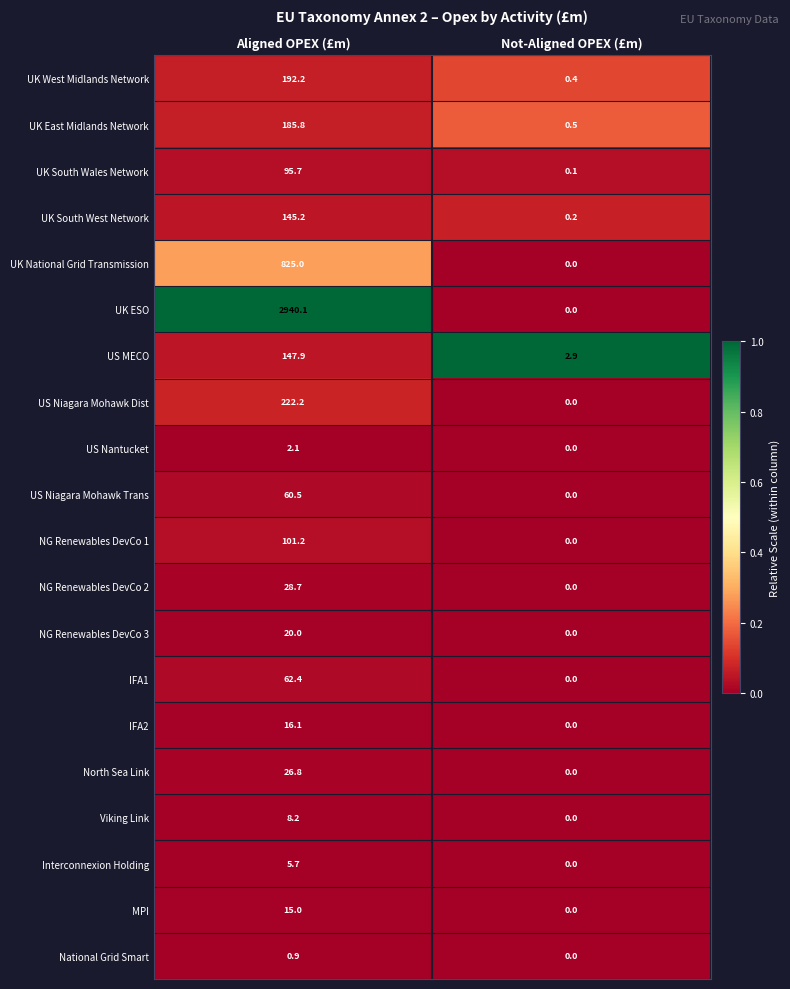

Which category has the lowest value across all series?

Not-Aligned OPEX (£m)